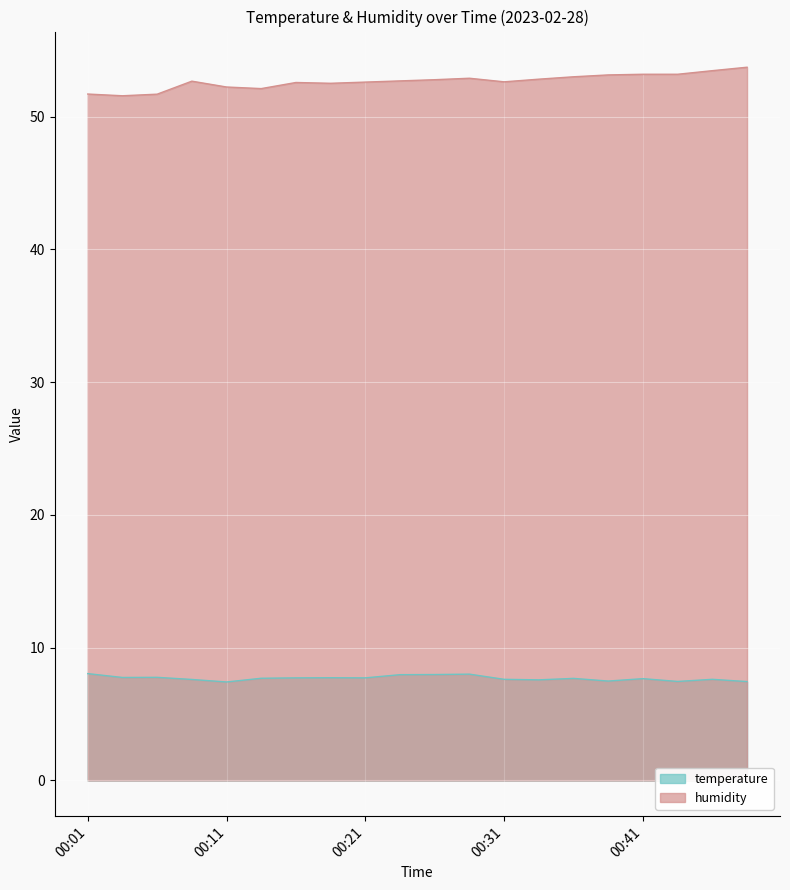

What is the difference between the maximum and minimum values in the temperature series?

0.6